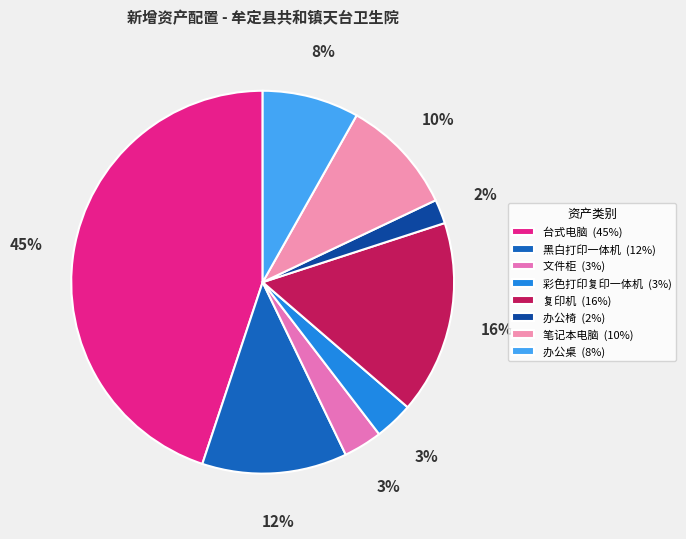

What is the smallest slice in the pie chart?

办公椅